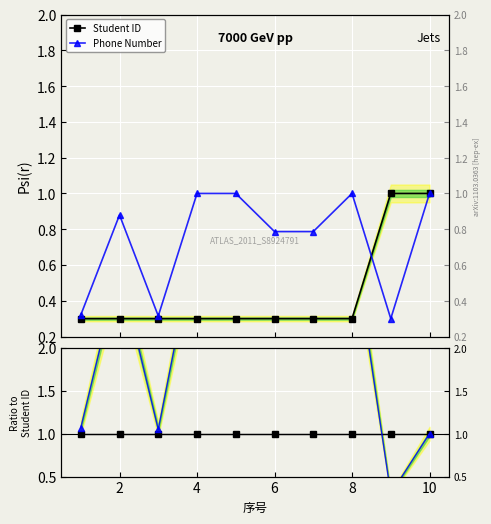

How many interior local valleys does the Ratio Phone series have?

3